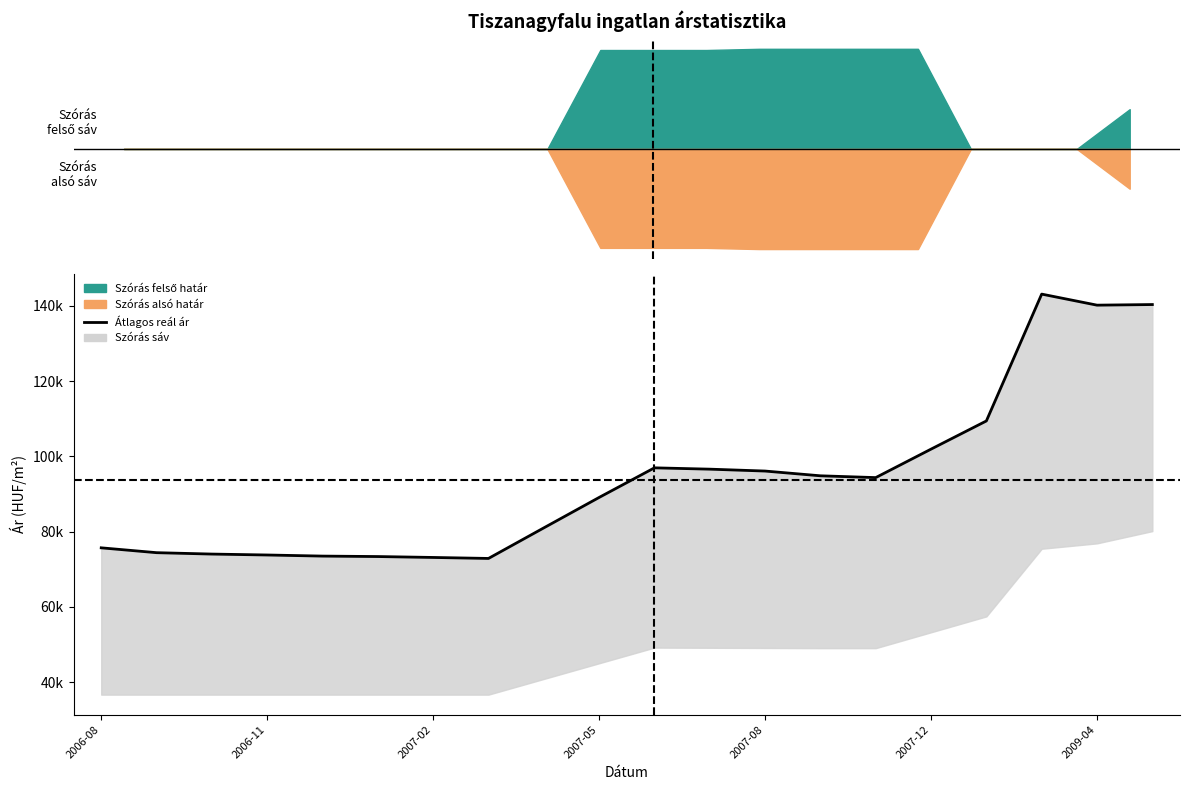

Where is the first local minimum for Szórás alsó határ?

2007-03